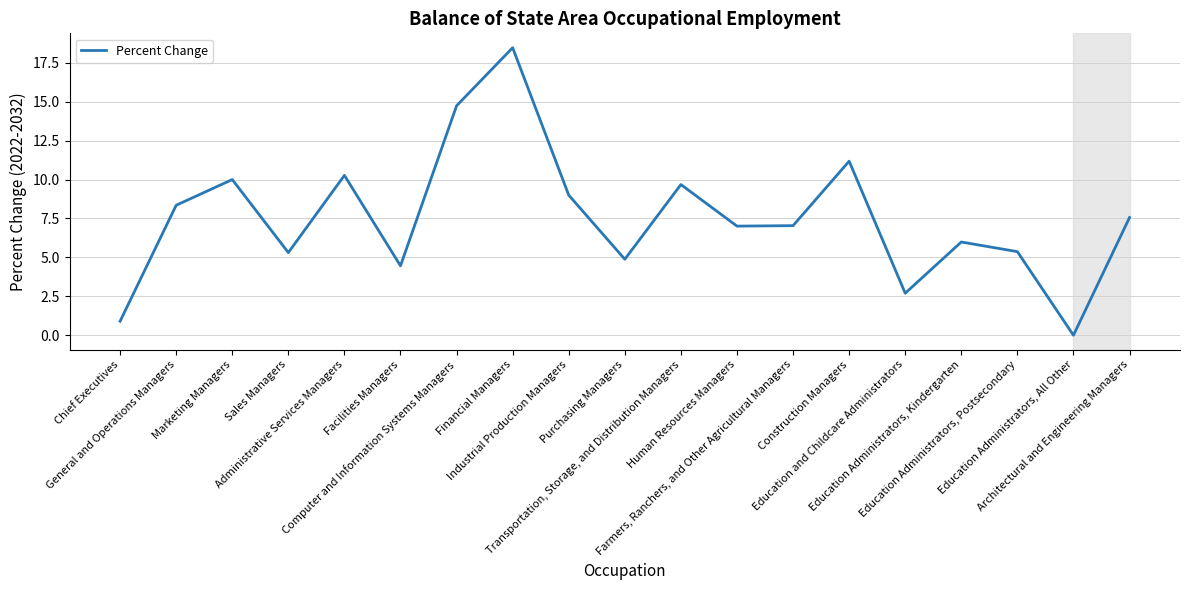

Between Chief Executives and Construction Managers, which is larger?

Construction Managers